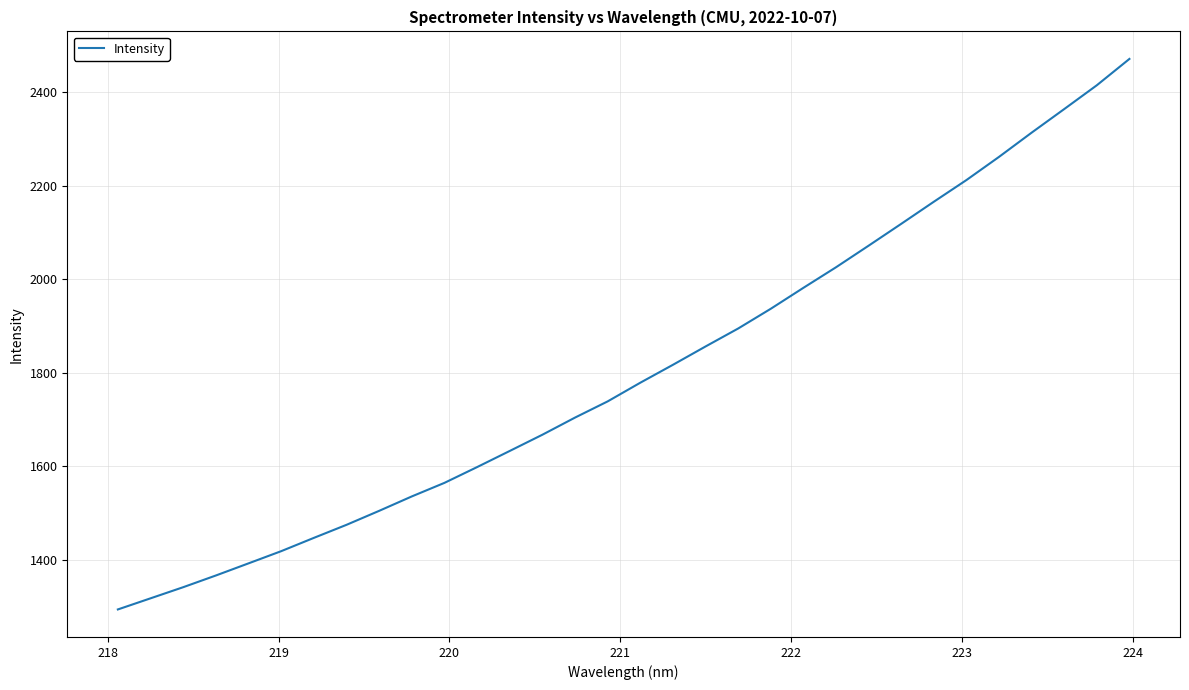

Reading right to left, transcribe all the data shown in this chart.

2471.7	2415.3	2364.4	2313.9	2262.1	2212.5	2166.1	2118.8	2072.1	2025.9	1981.9	1937.1	1894.9	1856.4	1817.2	1778.9	1738.9	1704.3	1667.6	1632.9	1598.4	1564.6	1535.6	1504.8	1474.8	1446.9	1418.5	1392.4	1366.4	1341.4	1317.6	1293.8